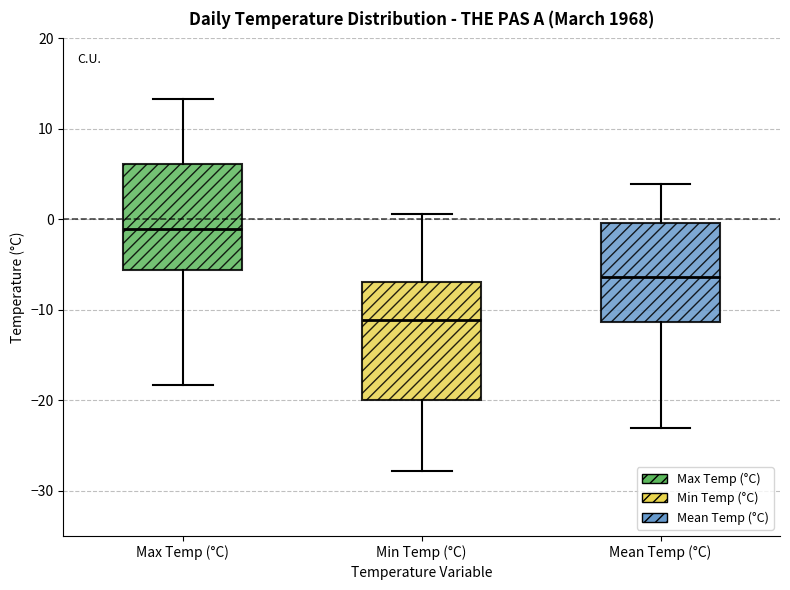

Reading left to right, read every box against the y-axis: the position of its median line, the range the box covers, and the ends of its whiskers. The values are not printed on the chart, so give them approximately, as read against the axis.

Max Temp (°C): median -1, box -6 to 6, whiskers -18 to 13
Min Temp (°C): median -11, box -20 to -7, whiskers -28 to 1
Mean Temp (°C): median -6, box -11 to 0, whiskers -23 to 4